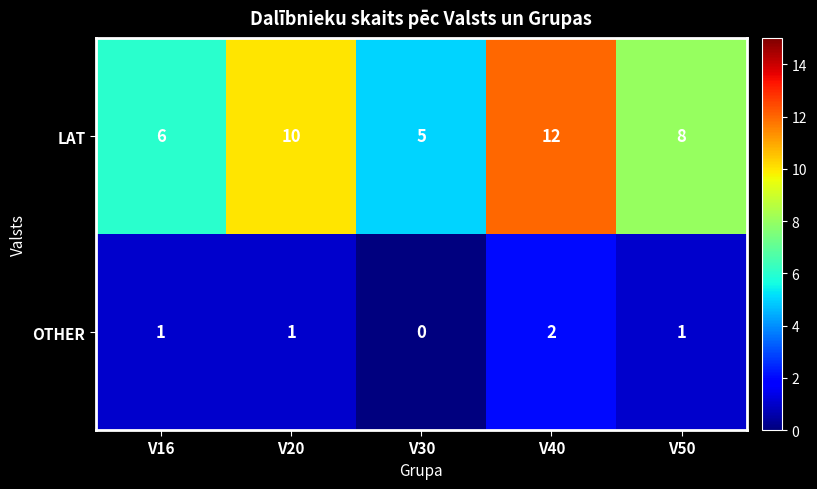

What is the difference between the highest and lowest values at V40?

10